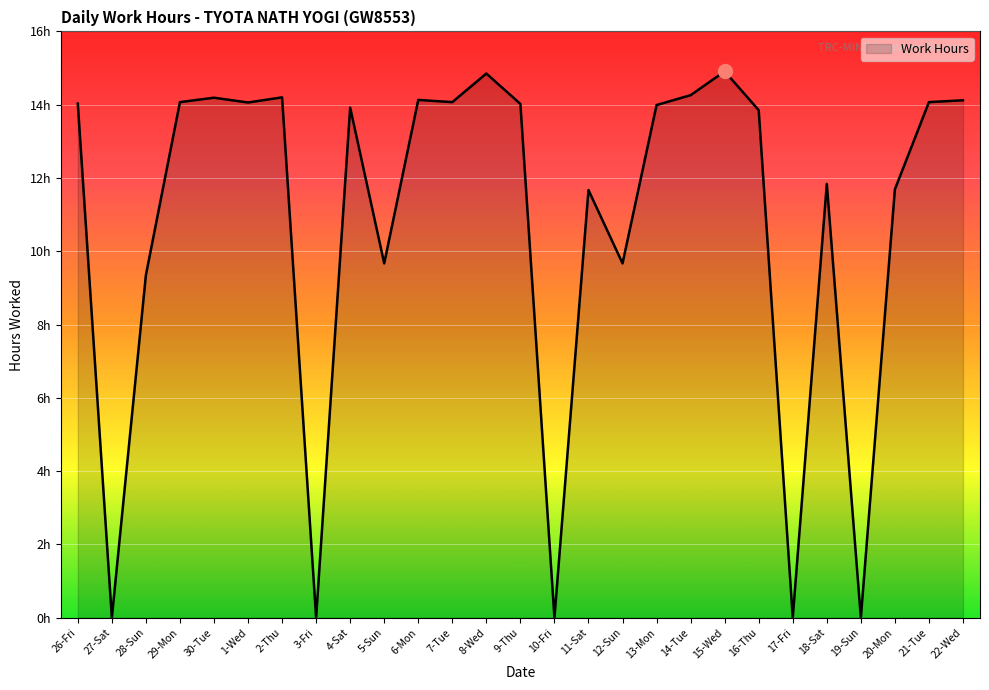

Where is the first local maximum?

30-Tue